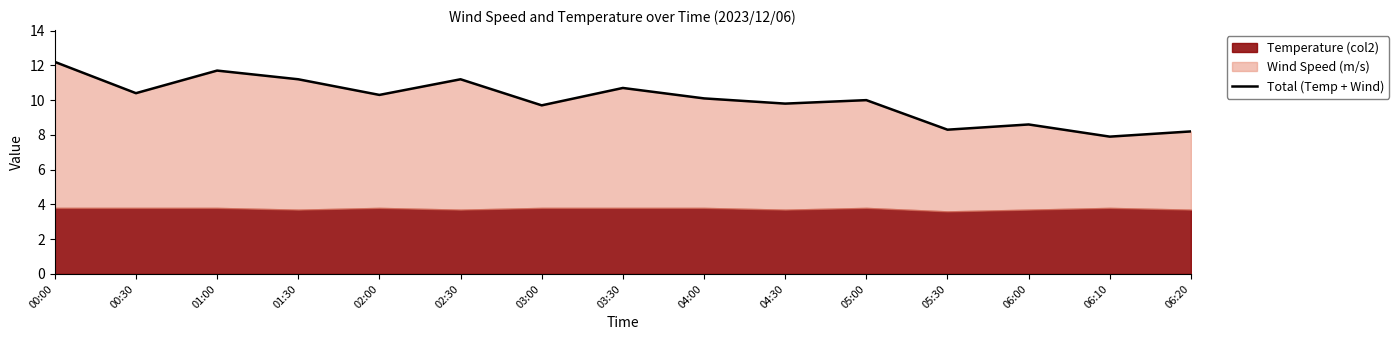

What is the value of the 10th point from the left?

9.8